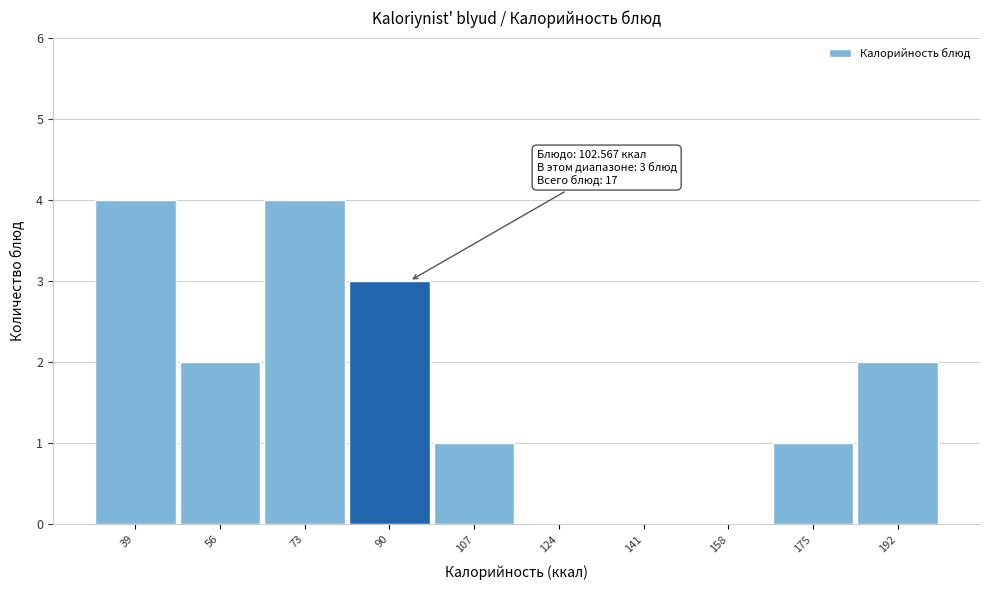

Reading left to right, extract all data points from this chart.

39=4	56=2	73=4	90=3	107=1	124=0	141=0	158=0	175=1	192=2